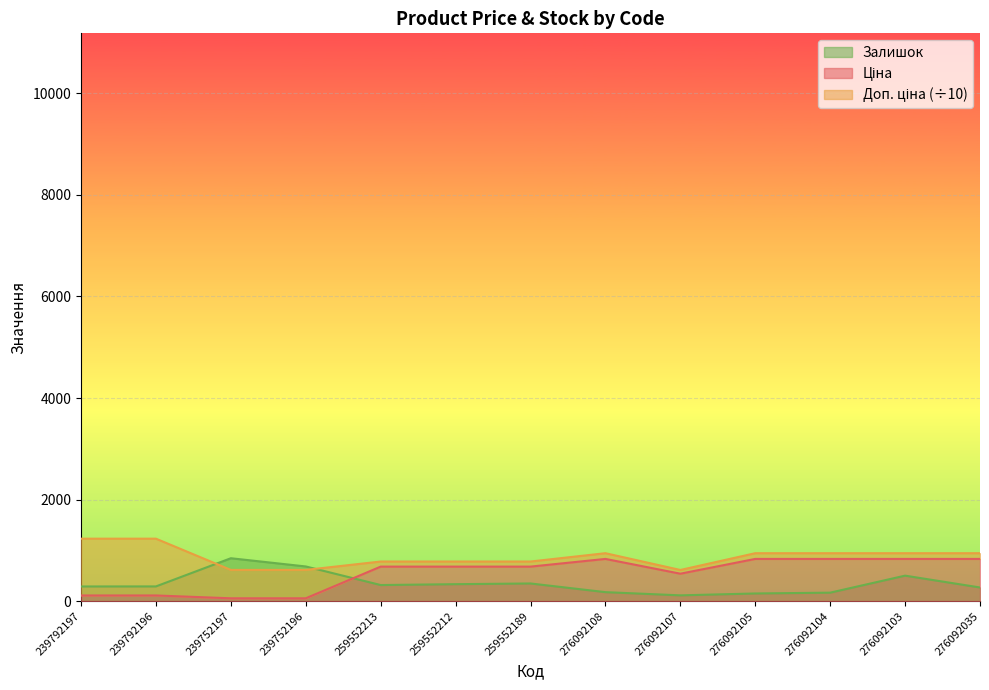

Which series ends up on top after the final intersection of Залишок and Ціна?

Ціна